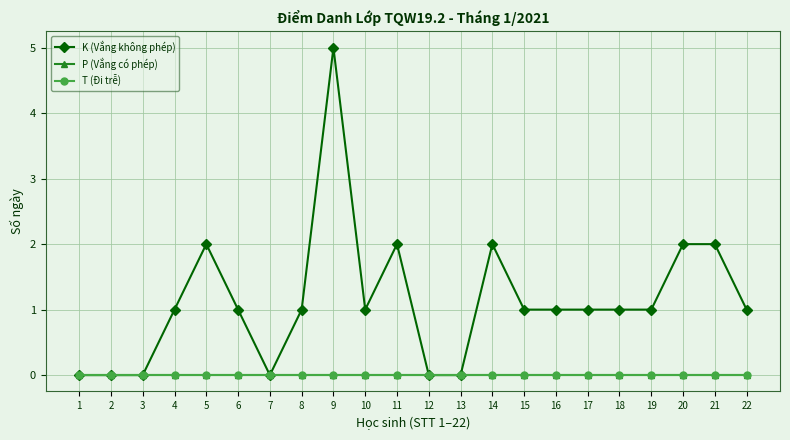

Reading left to right, list all the values displayed in this chart.

K (Vắng không phép): 0	0	0	1	2	1	0	1	5	1	2	0	0	2	1	1	1	1	1	2	2	1
P (Vắng có phép): 0	0	0	0	0	0	0	0	0	0	0	0	0	0	0	0	0	0	0	0	0	0
T (Đi trễ): 0	0	0	0	0	0	0	0	0	0	0	0	0	0	0	0	0	0	0	0	0	0